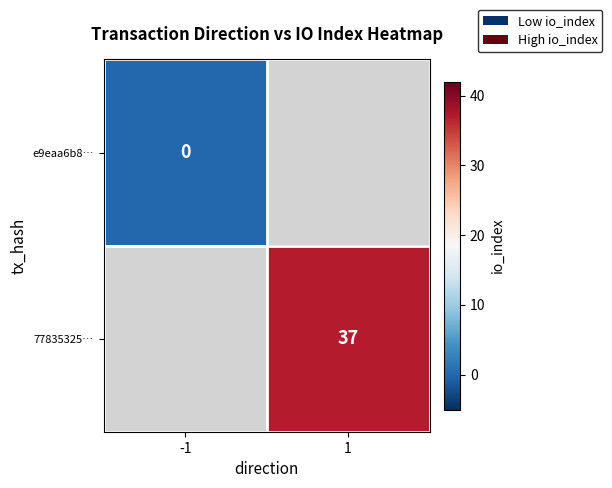

At how many categories does at least one series exceed 9?

1